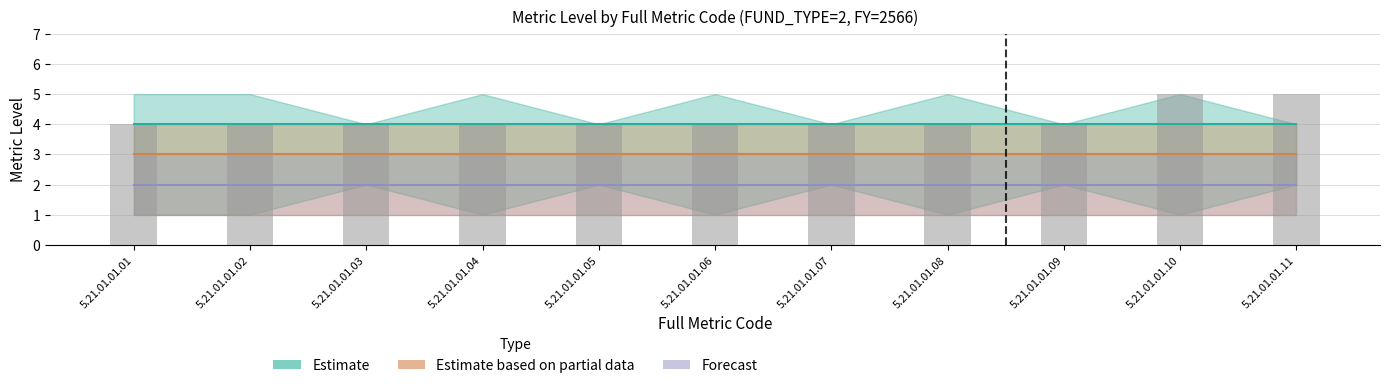

Rank the series by their average value, from lowest to highest.

Forecast, Estimate based on partial data, Estimate